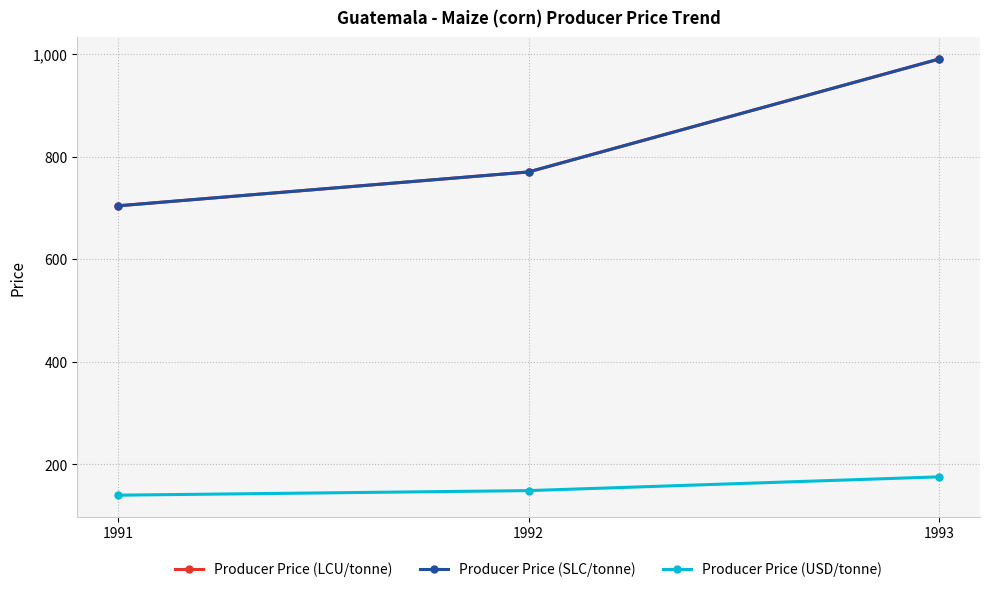

Is this an area chart (filled region under the line)?

No